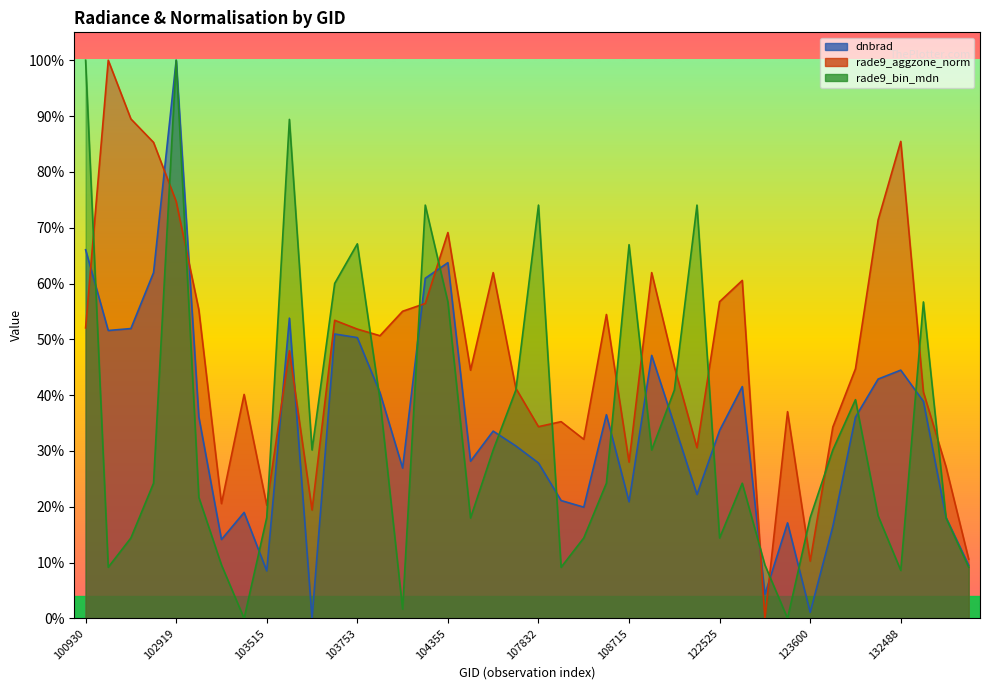

What is the total value across all series at 132309?

1.3